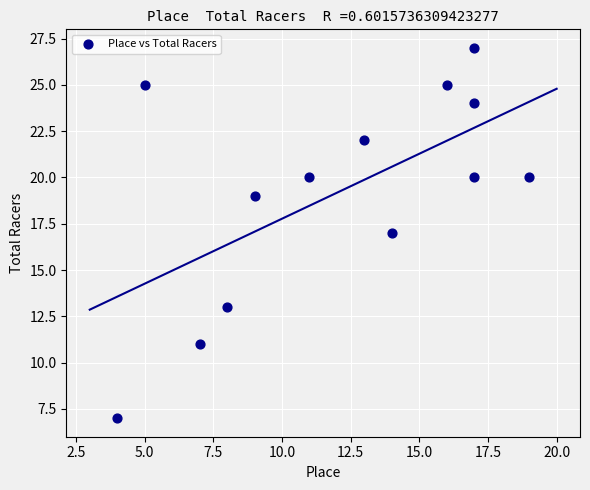

What is the range of Y values (max minus min)?

20